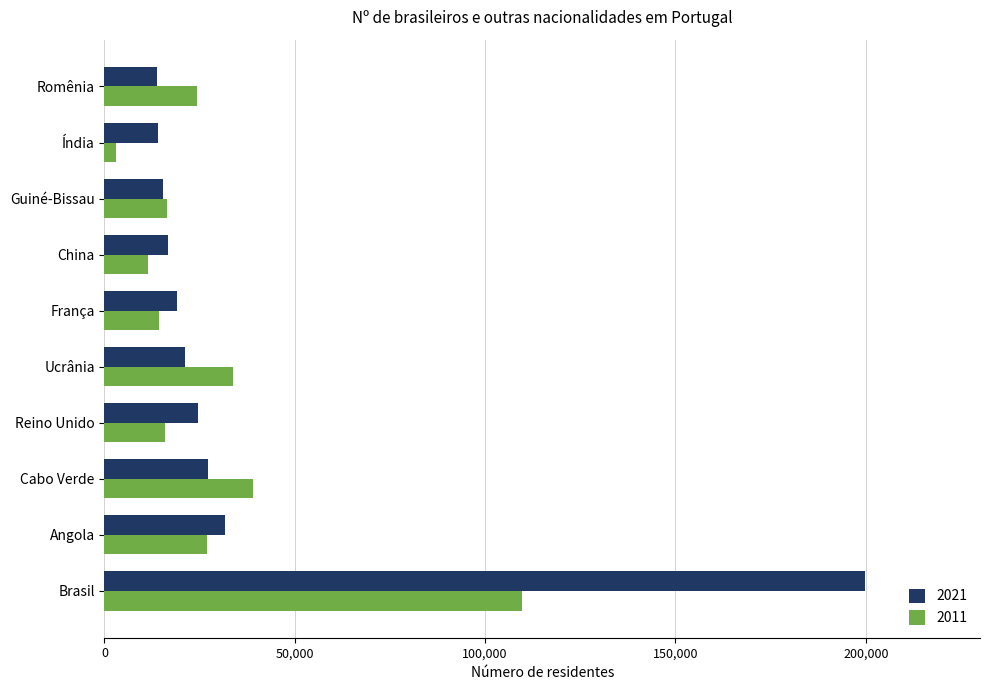

What is the total value across all series at Reino Unido?

40383